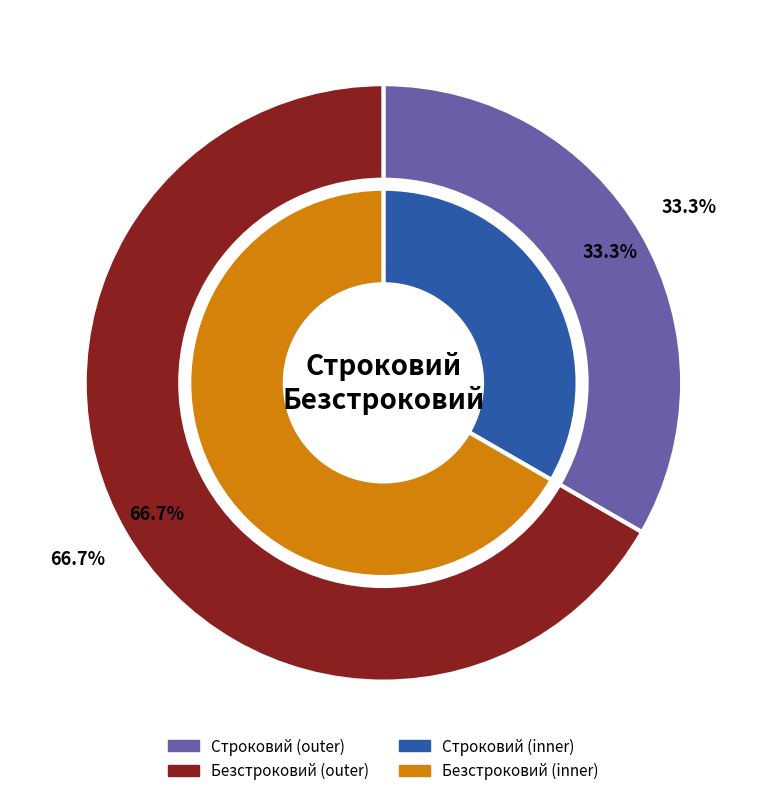

Combined, what portion of the pie is Безстроковий and Строковий?

100.0%